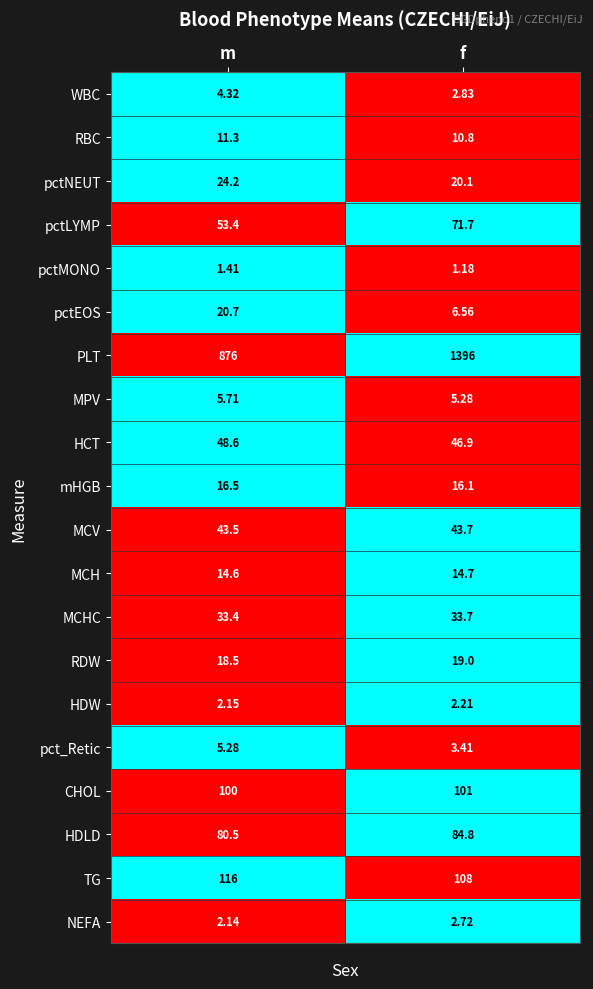

Between m and f, which series saw the biggest shift?

PLT